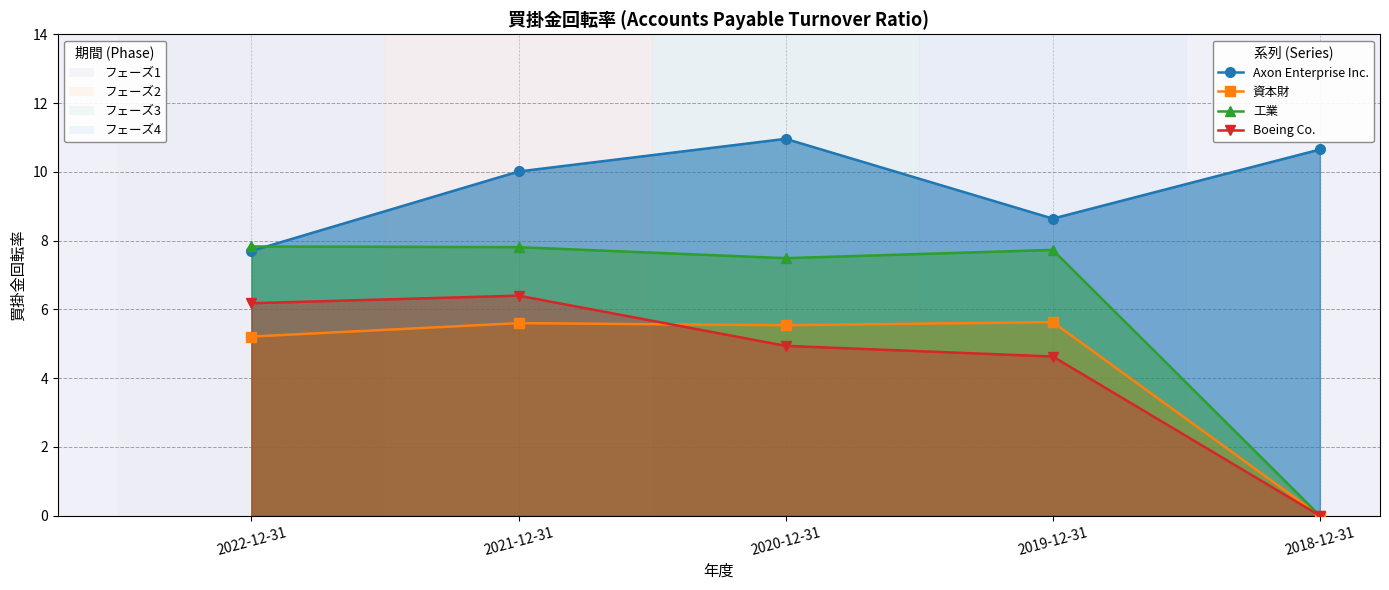

Reading left to right, what are all the values shown in this chart?

Axon Enterprise Inc.: 2022-12-31=7.7	2021-12-31=10.0	2020-12-31=11.0	2019-12-31=8.6	2018-12-31=10.7
資本財: 2022-12-31=5.2	2021-12-31=5.6	2020-12-31=5.5	2019-12-31=5.6	2018-12-31=0.0
工業: 2022-12-31=7.8	2021-12-31=7.8	2020-12-31=7.5	2019-12-31=7.7	2018-12-31=0.0
Boeing Co.: 2022-12-31=6.2	2021-12-31=6.4	2020-12-31=4.9	2019-12-31=4.6	2018-12-31=0.0